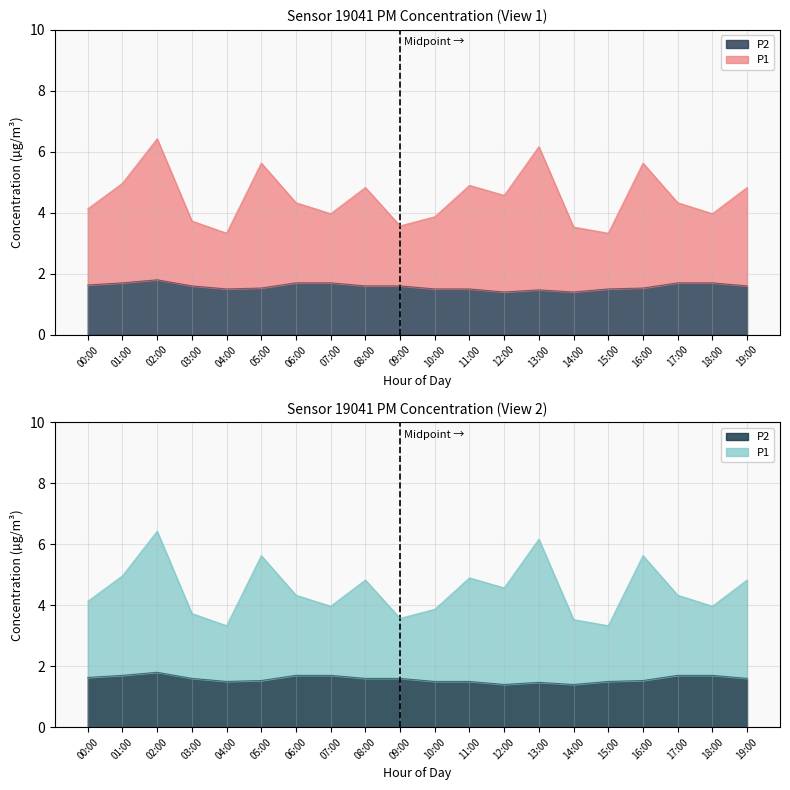

True or false: P2 and P1 intersect in this chart.

False